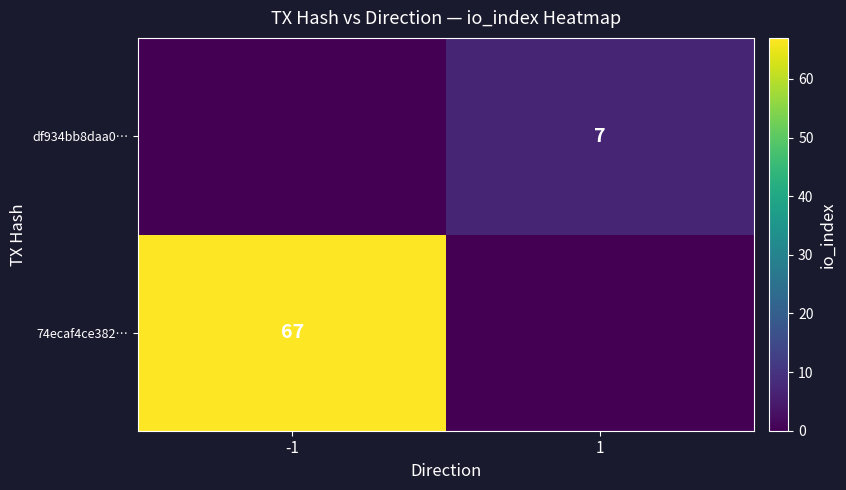

True or false: 74ecaf4ce382… has a value of 22 at -1.

False